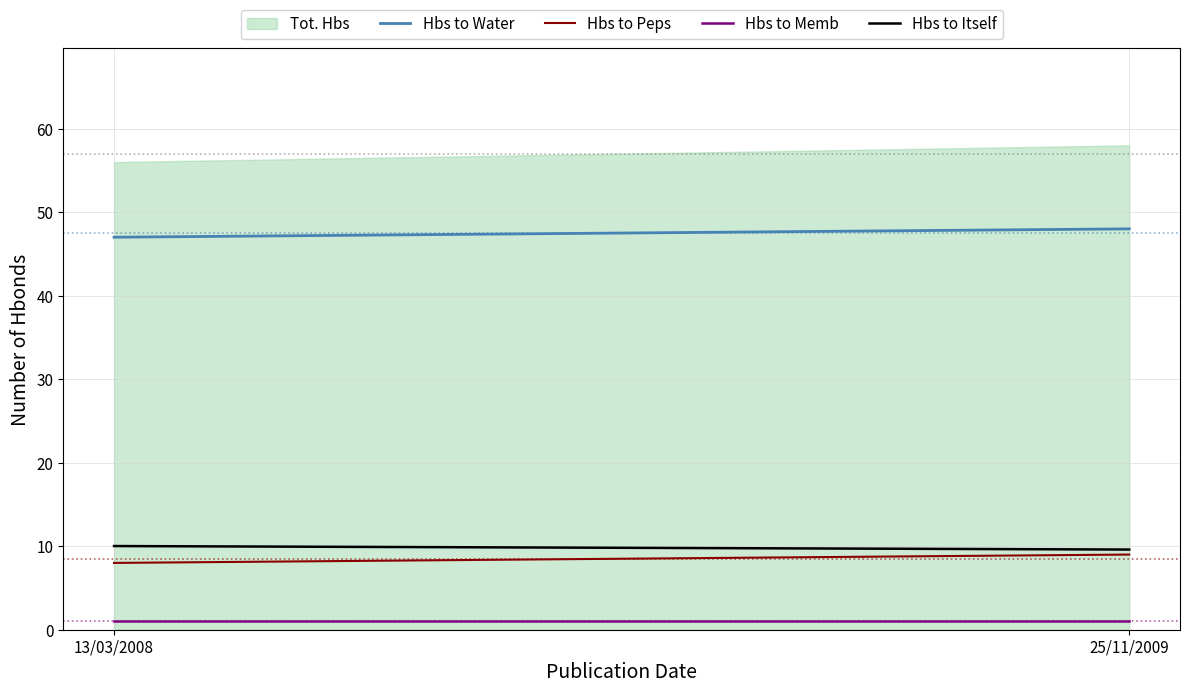

Is the value of Hbs to Peps at 13/03/2008 greater than the value of Hbs to Itself at 25/11/2009?

No